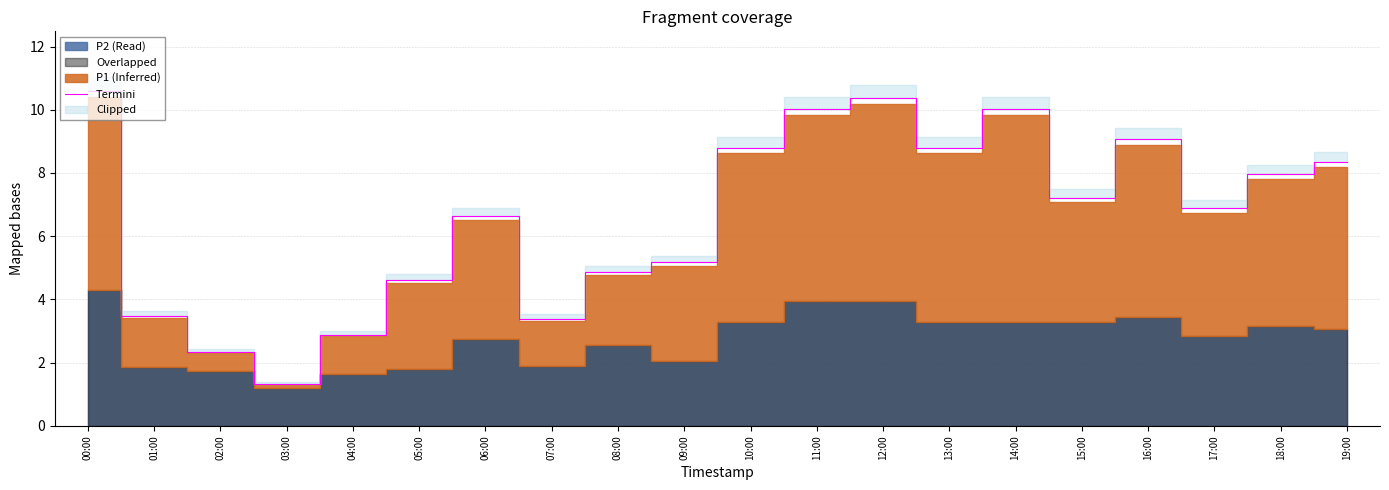

Rank the categories by value from highest to lowest.

00:00, 12:00, 11:00, 14:00, 16:00, 10:00, 13:00, 19:00, 18:00, 15:00, 17:00, 06:00, 09:00, 08:00, 05:00, 01:00, 07:00, 04:00, 02:00, 03:00